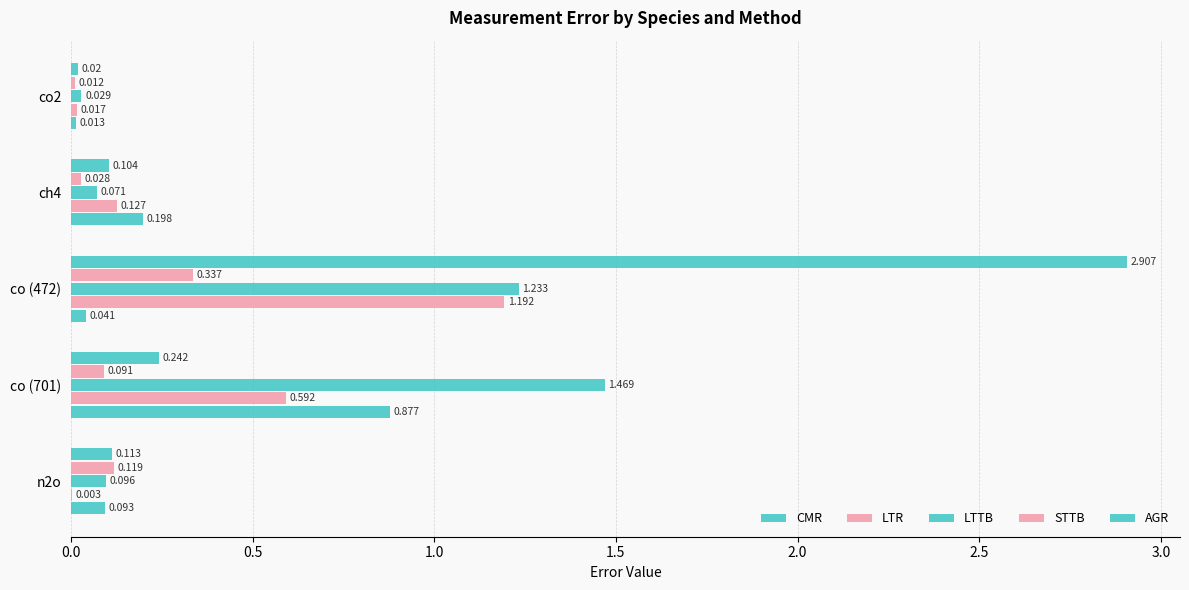

Reading left to right, extract all data points from this chart.

CMR: 0.0	0.1	2.9	0.2	0.1
LTR: 0.0	0.0	0.3	0.1	0.1
LTTB: 0.0	0.1	1.2	1.5	0.1
STTB: 0.0	0.1	1.2	0.6	0.0
AGR: 0.0	0.2	0.0	0.9	0.1